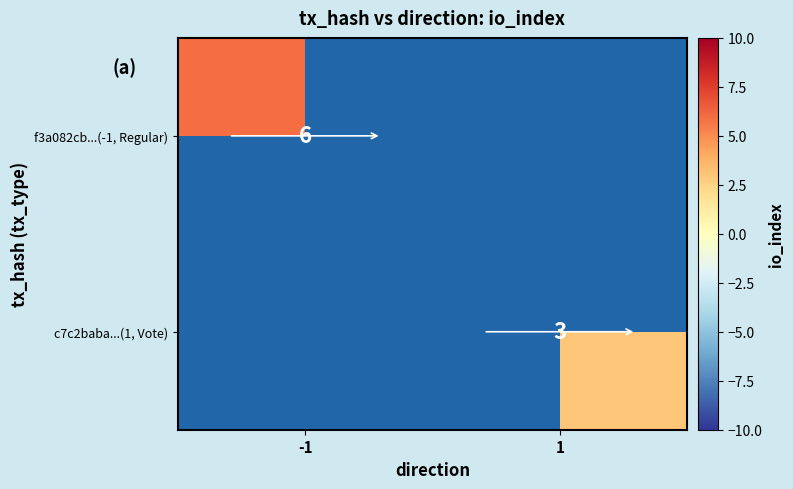

At how many categories does at least one series exceed 5?

1